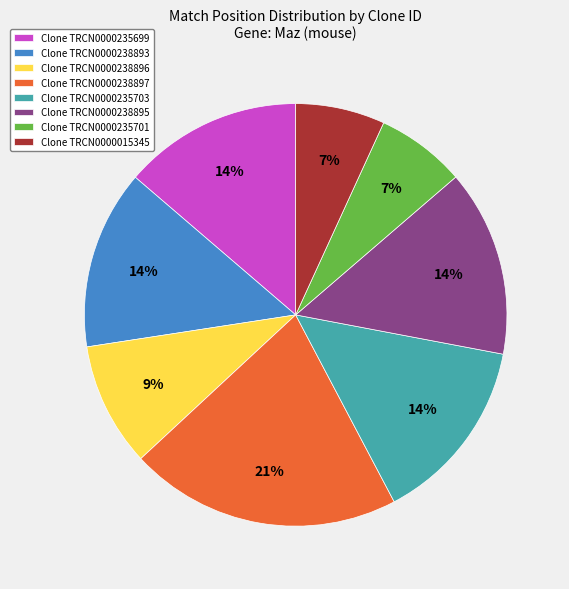

To the nearest percent, what portion does Clone TRCN0000238897 represent?

21%